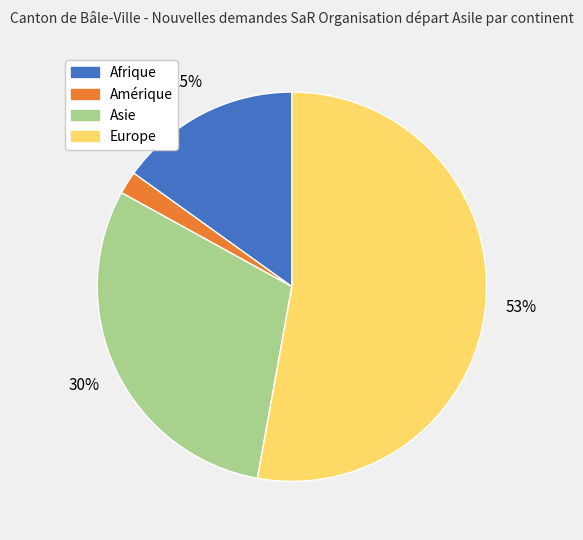

Count the number of slices in the pie.

4